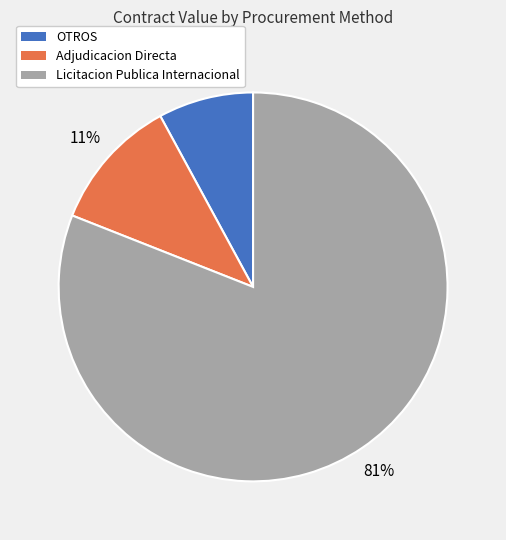

Does any single category account for the majority?

Yes